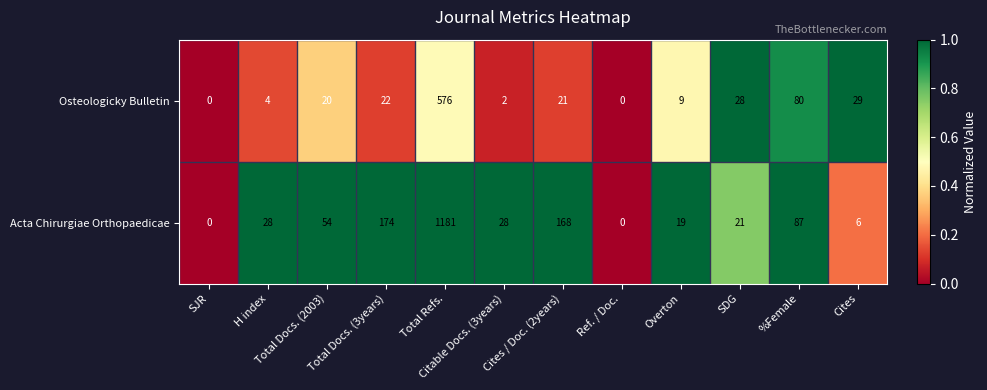

Is it true that Osteologicky Bulletin equals 2 at Citable Docs. (3years)?

True